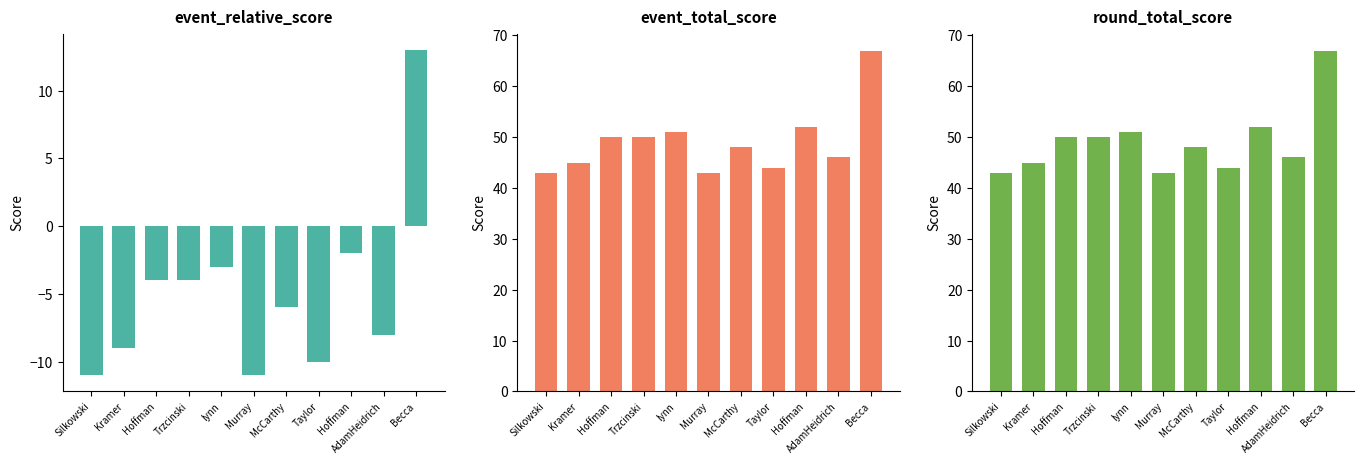

What is the label of the 6th bar from the right?

Murray